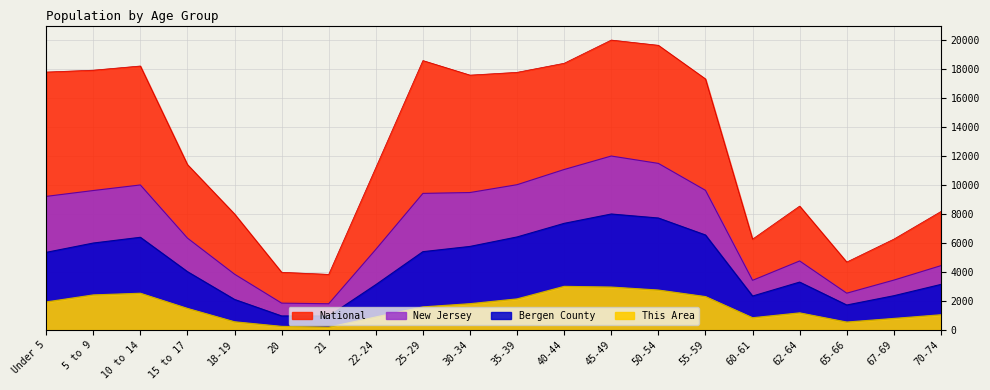

List the series in order of their overall mean, lowest first.

This Area, Bergen County, New Jersey, National